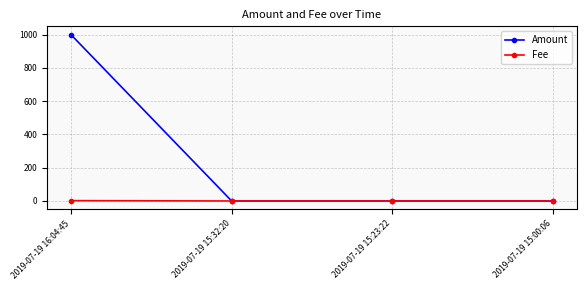

Which category has the highest value across all series?

2019-07-19 16:04:45